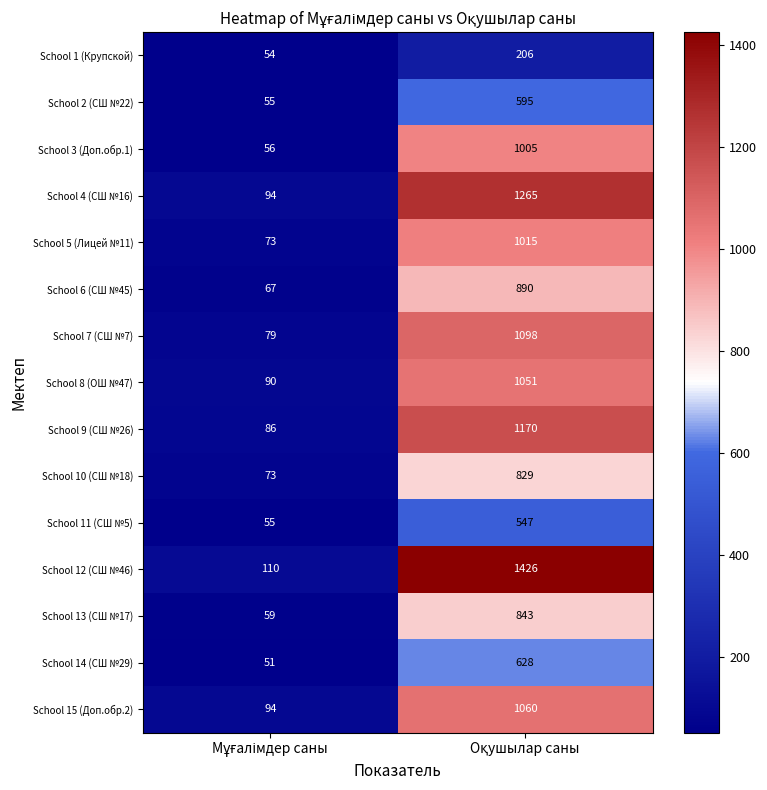

Reading left to right, what are all the values shown in this chart?

School 1 (Крупской): 54	206
School 2 (СШ №22): 55	595
School 3 (Доп.обр.1): 56	1005
School 4 (СШ №16): 94	1265
School 5 (Лицей №11): 73	1015
School 6 (СШ №45): 67	890
School 7 (СШ №7): 79	1098
School 8 (ОШ №47): 90	1051
School 9 (СШ №26): 86	1170
School 10 (СШ №18): 73	829
School 11 (СШ №5): 55	547
School 12 (СШ №46): 110	1426
School 13 (СШ №17): 59	843
School 14 (СШ №29): 51	628
School 15 (Доп.обр.2): 94	1060